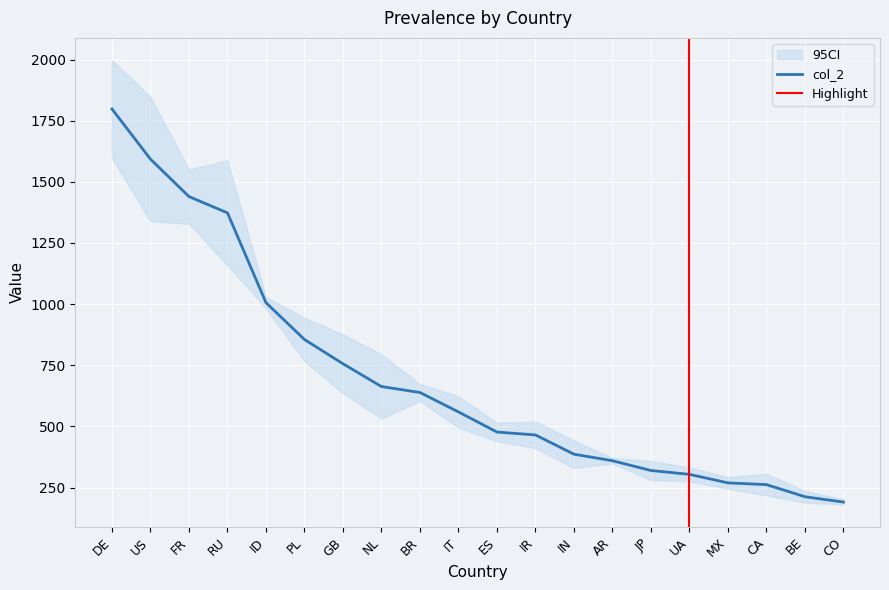

What is the value of the 8th point from the left?

663.1